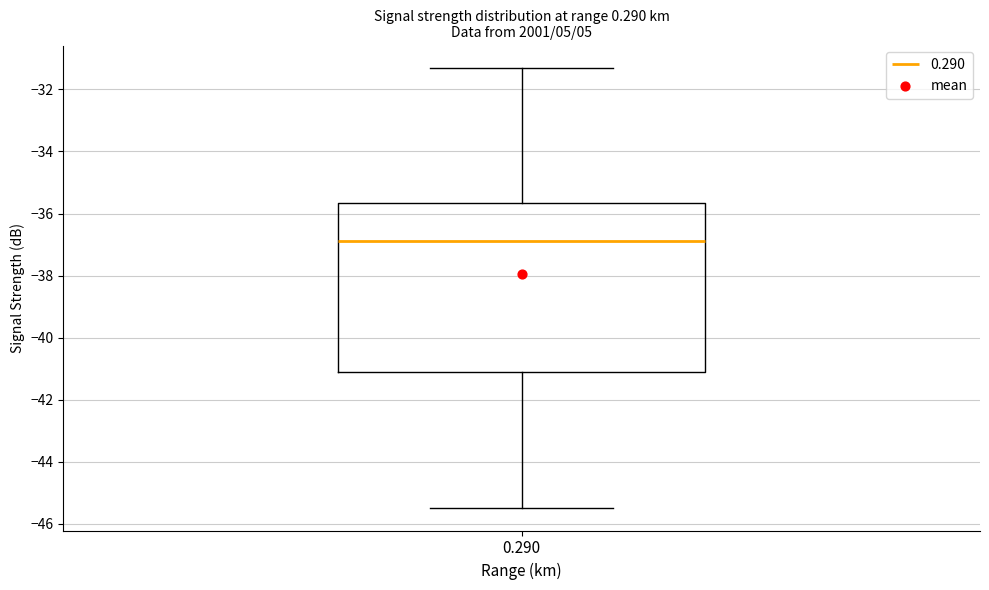

Read this box plot against the y-axis: the position of the median line, the range covered by the box, and the ends of both whiskers. The values are not printed on the chart, so give them approximately, as read against the axis.

median -36.8, box -41.0 to -35.6, whiskers -45.4 to -31.2